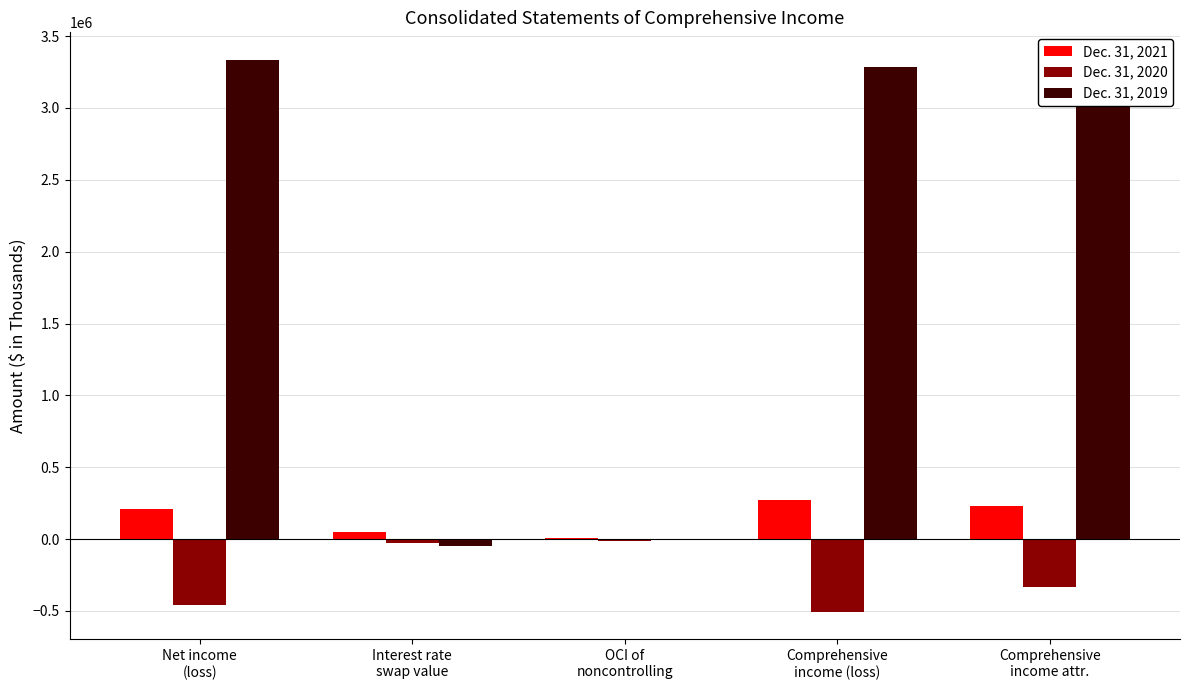

The value of Dec. 31, 2021 at OCI of
noncontrolling is 10275. True or false?

True